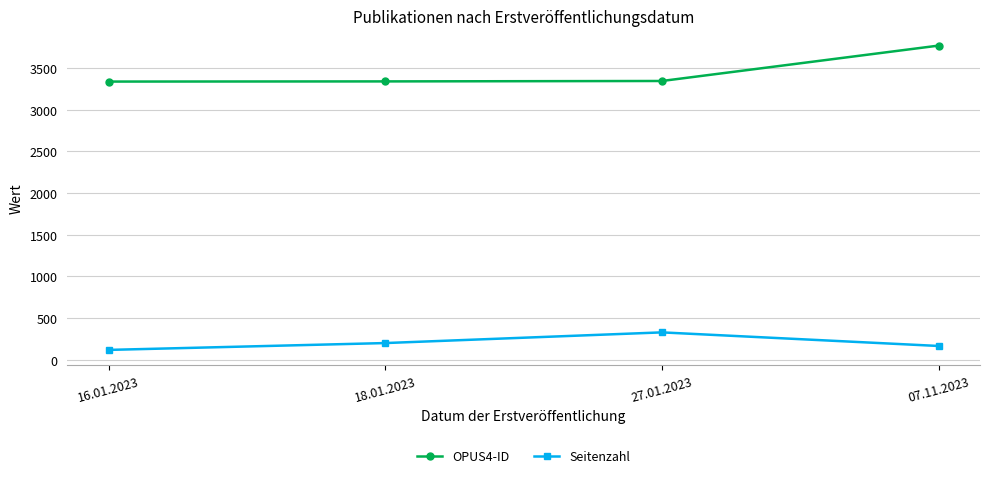

What is the label of the 4th point from the right?

16.01.2023